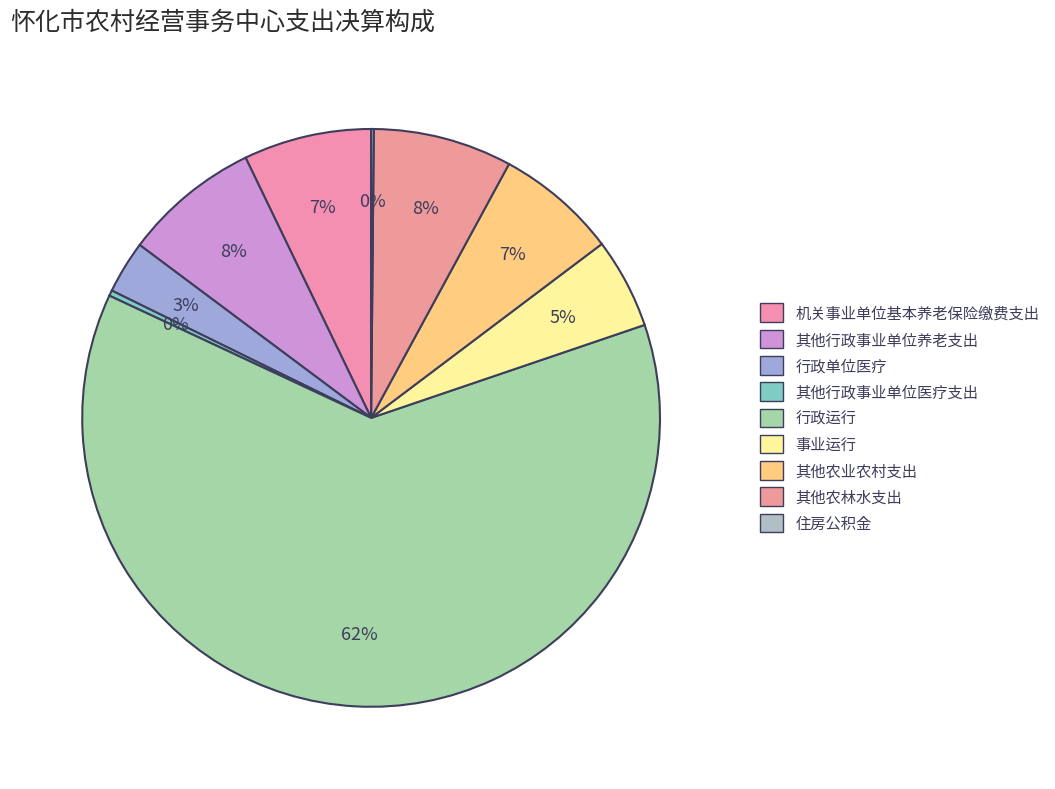

How many slices are in this pie chart?

9